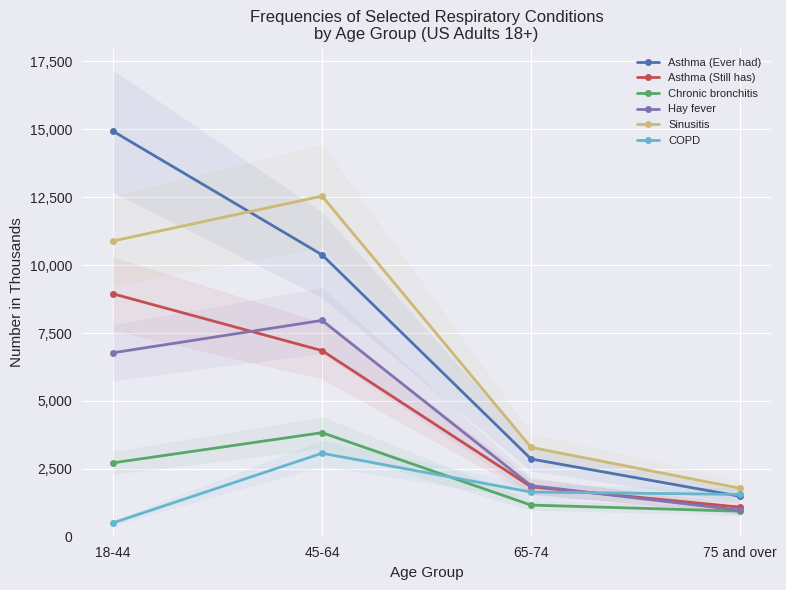

At which category does Hay fever reach its first local peak?

45-64